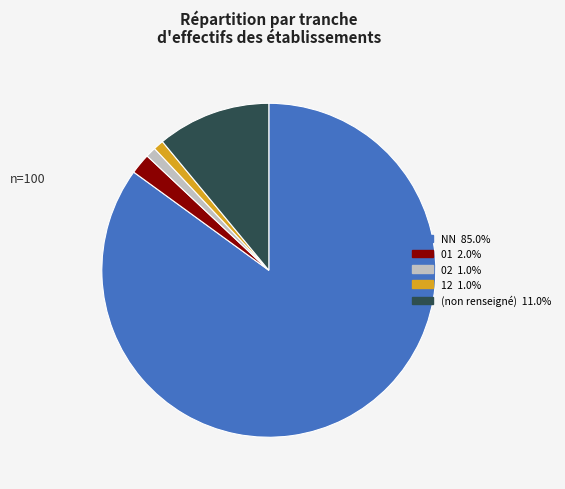

Is there any slice that represents more than half of the pie?

Yes